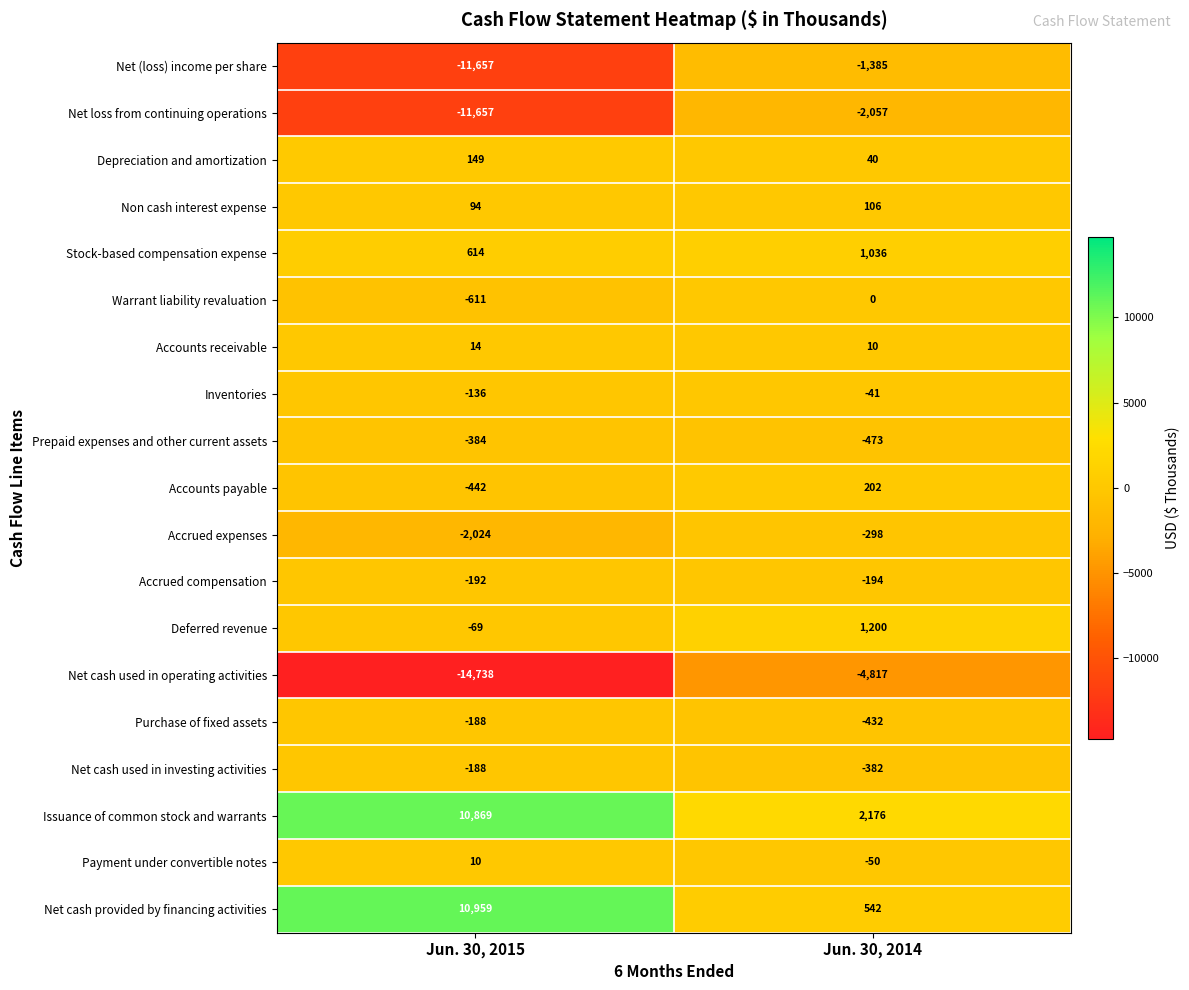

At which category does the chart reach its peak across all series?

Jun. 30, 2015